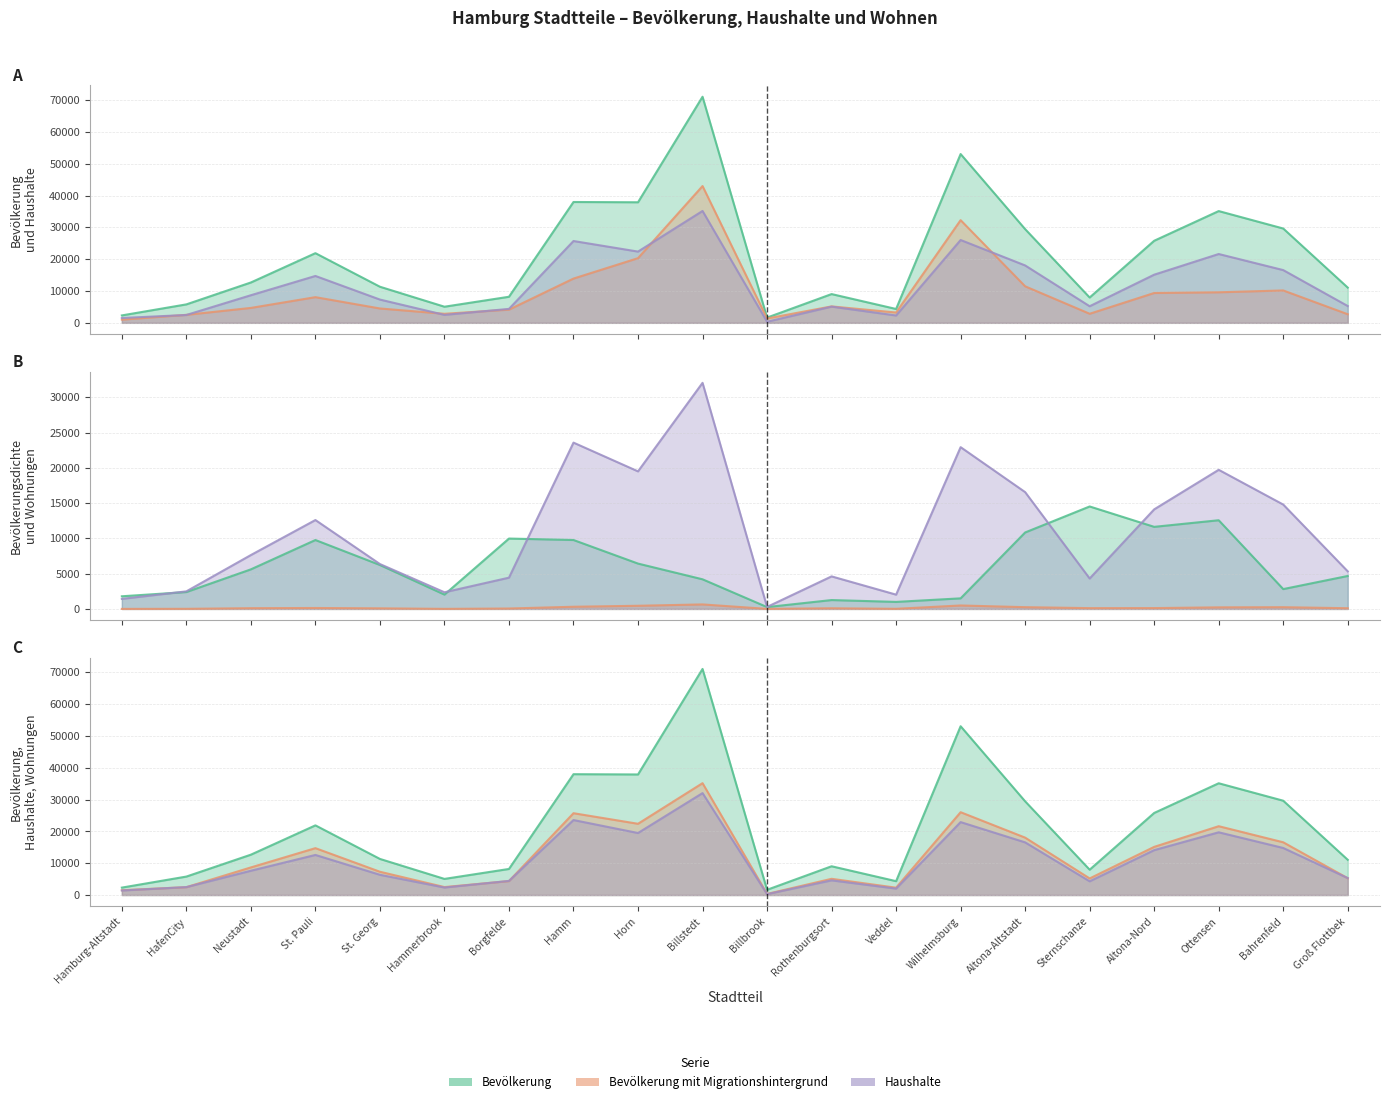

At which category does Sterbefälle reach its first local valley?

Hammerbrook